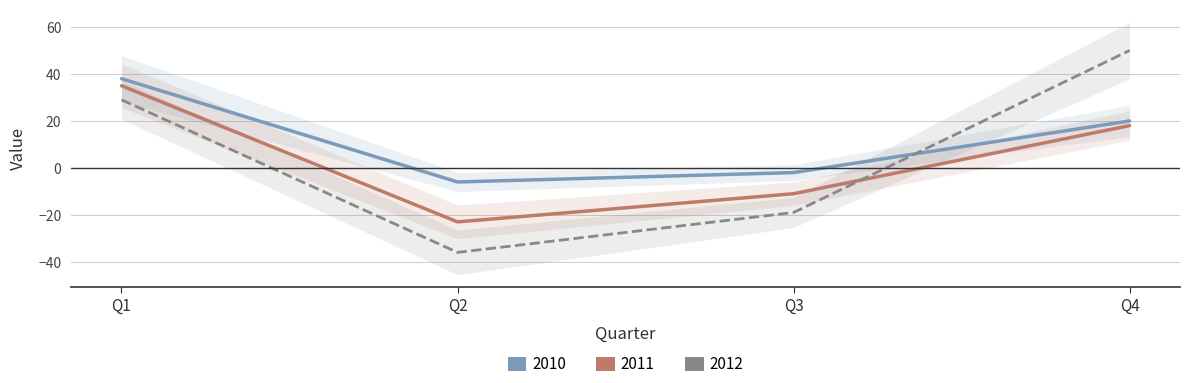

What is the average value of the 2012 series?

6